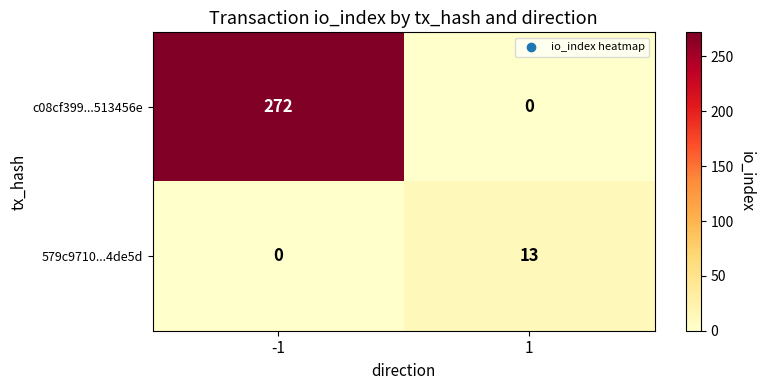

Reading left to right, list all the values displayed in this chart.

c08cf399...513456e: 272	0
579c9710...4de5d: 0	13